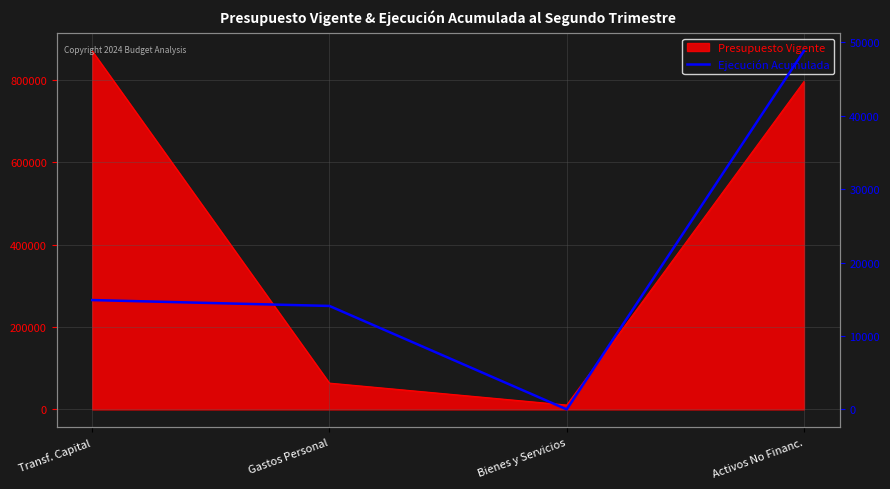

What is the maximum value shown in the chart?

48838